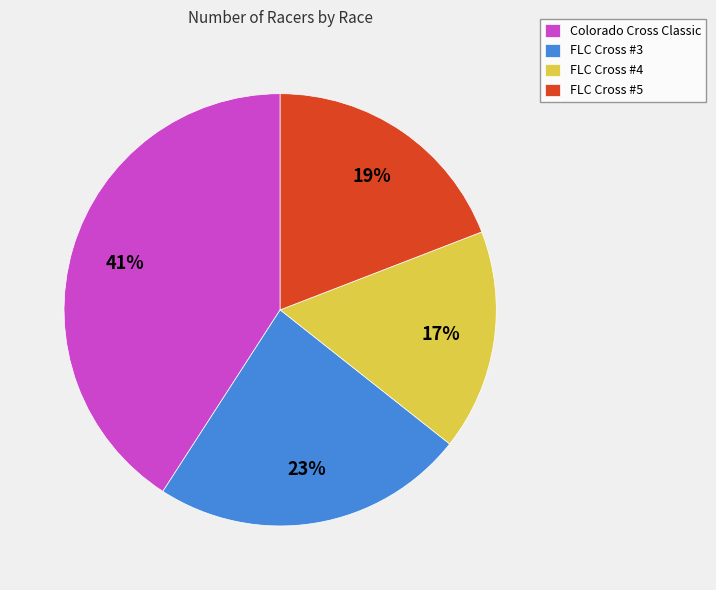

To the nearest percent, what percentage of the pie is FLC Cross #3?

23%